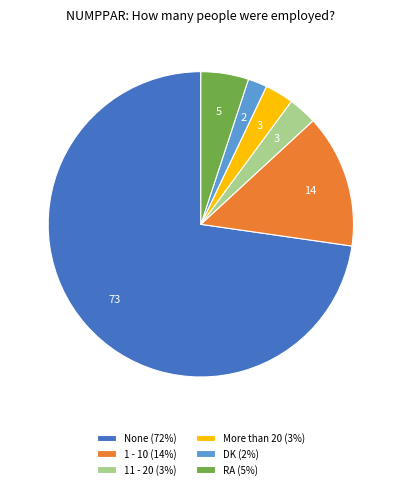

Does any single category account for the majority?

Yes